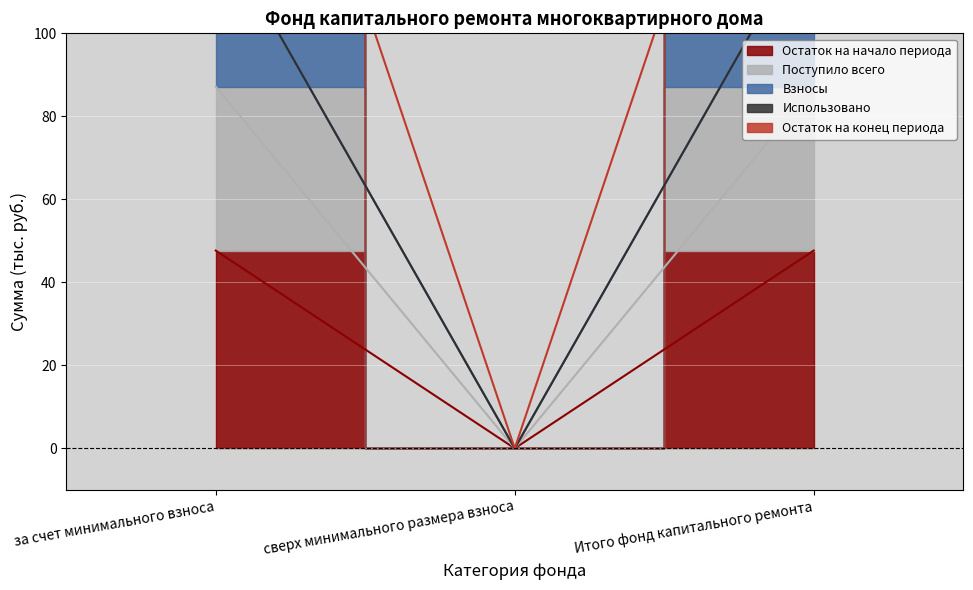

What is the difference between the highest and lowest values at за счет минимального взноса?

79.0